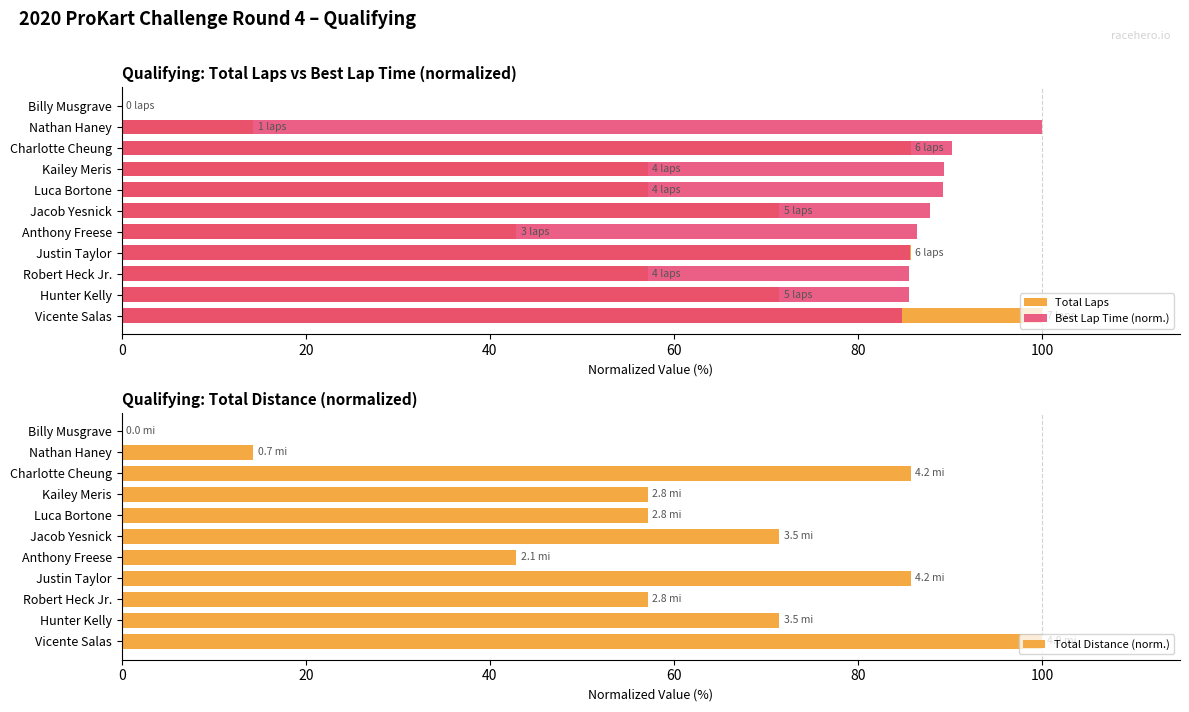

How many groups of bars are there?

11